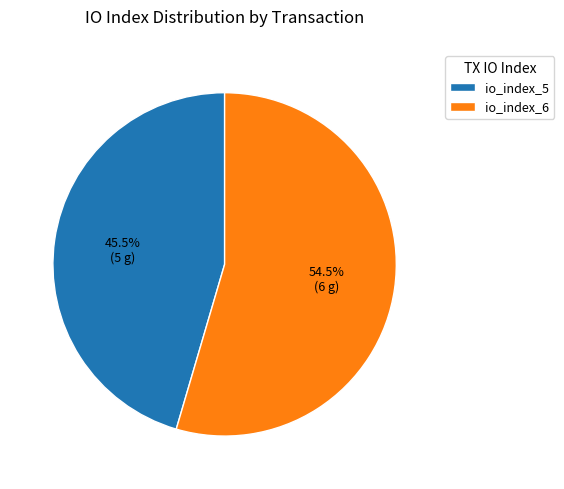

Combined, what portion of the pie is io_index_6 and io_index_5?

100.0%